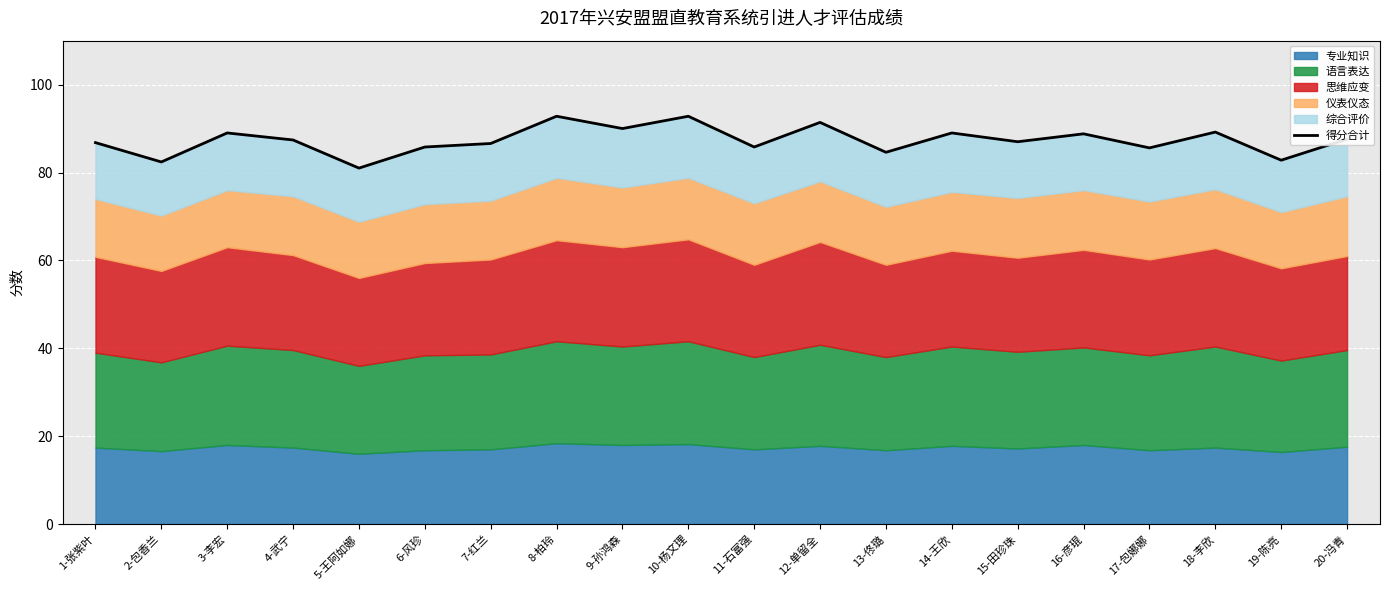

What is the greatest value displayed?

92.8